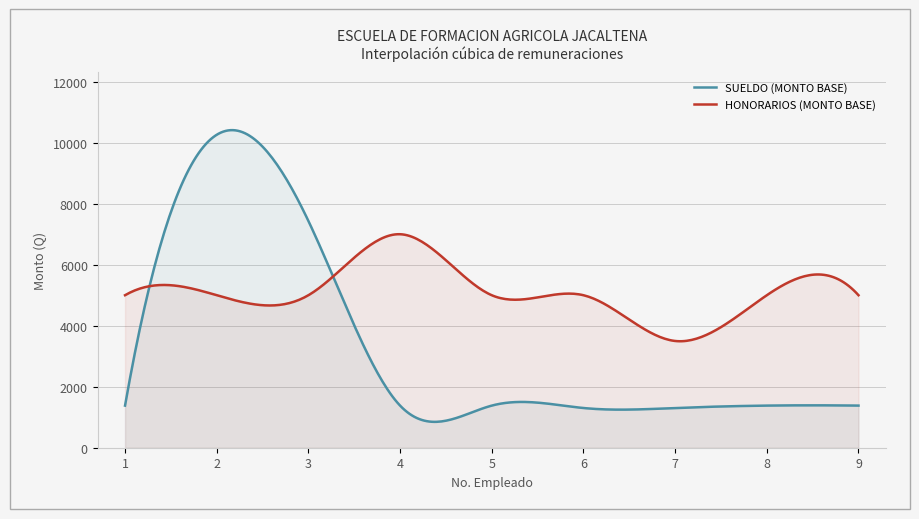

At which category does the chart reach its minimum across all series?

6